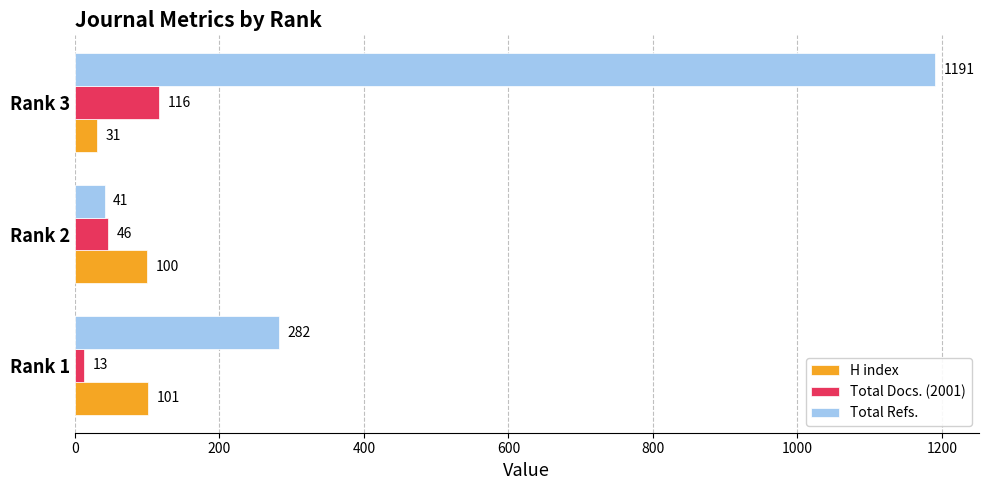

True or false: Total Refs. has a value of 282 at Rank 1.

True